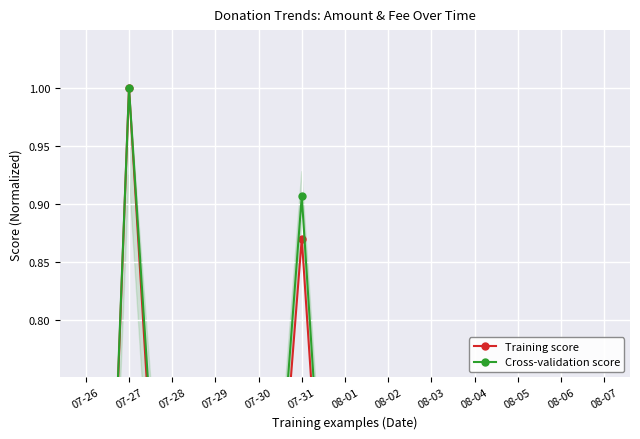

What position from the right is 07-29?

10